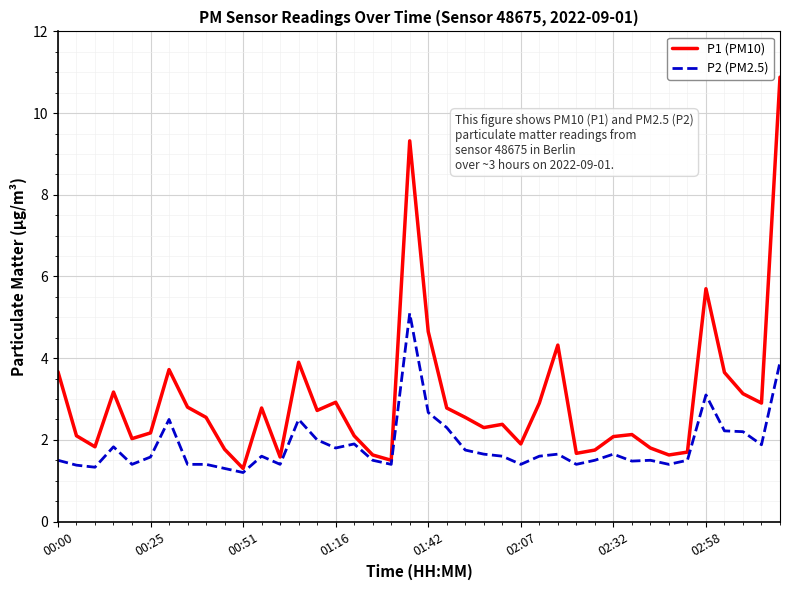

Rank the series by their average value, from lowest to highest.

P2 (PM2.5), P1 (PM10)